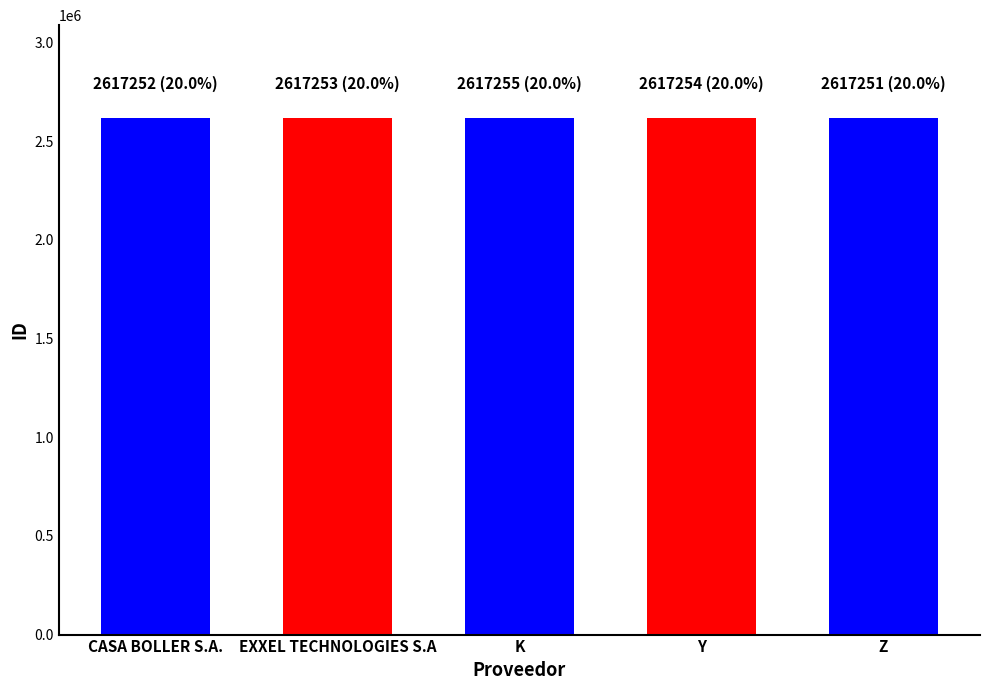

The chart shows a value of 4106373 at K. True or false?

False